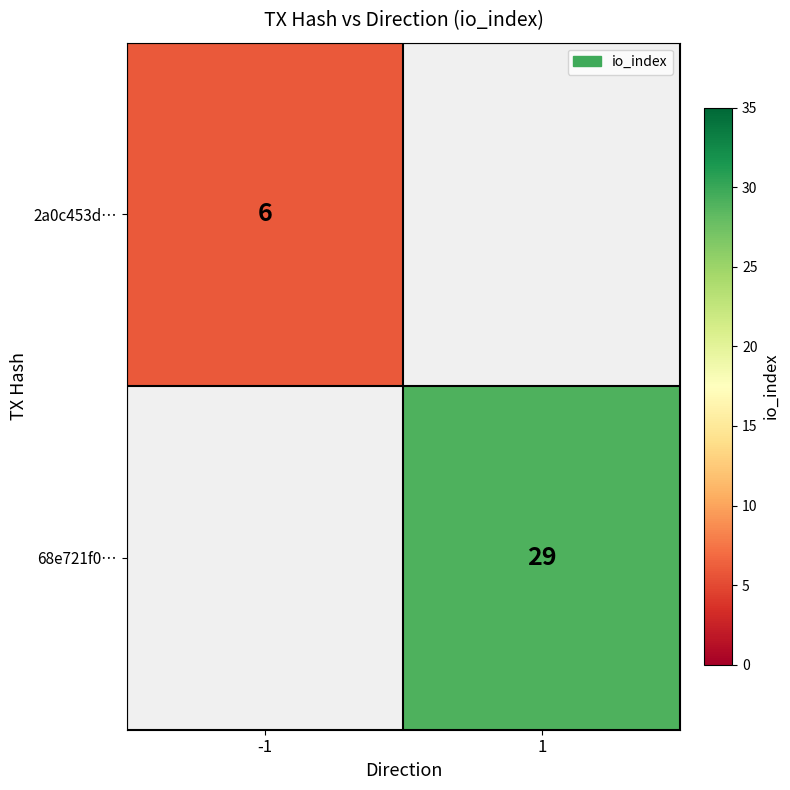

Is it true that 2a0c453d… equals 6 at -1?

True